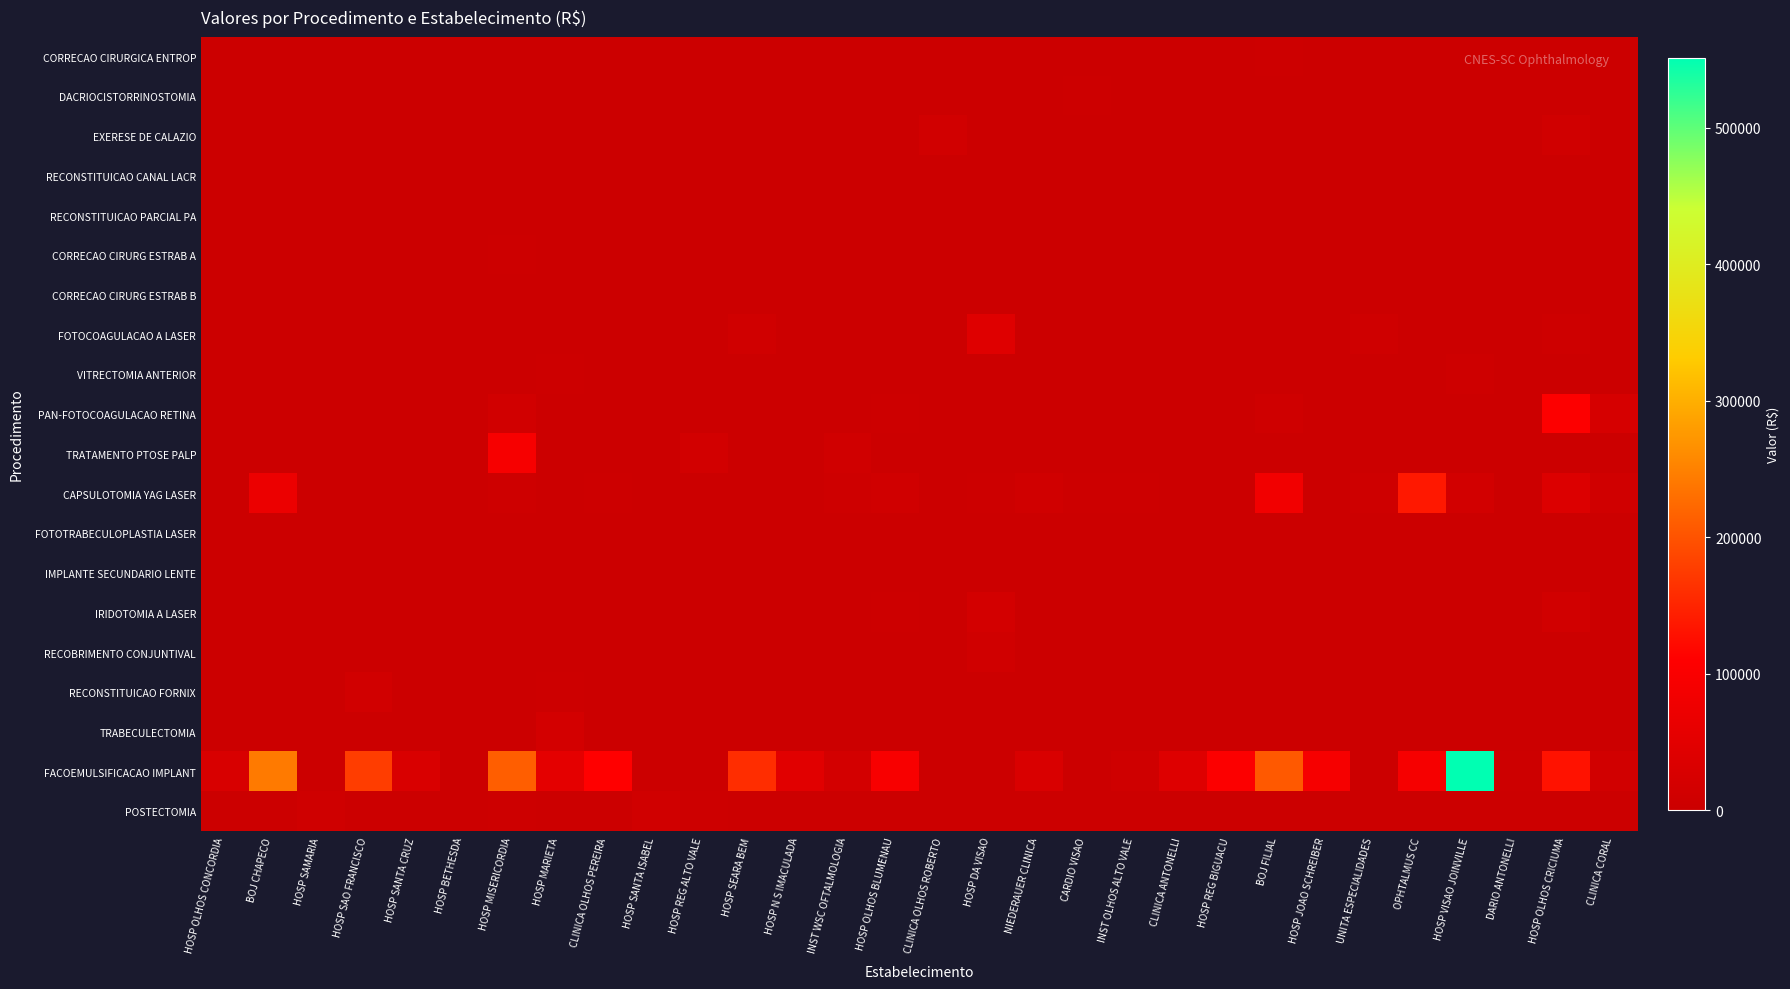

What is the maximum value shown in the chart?

550941.6